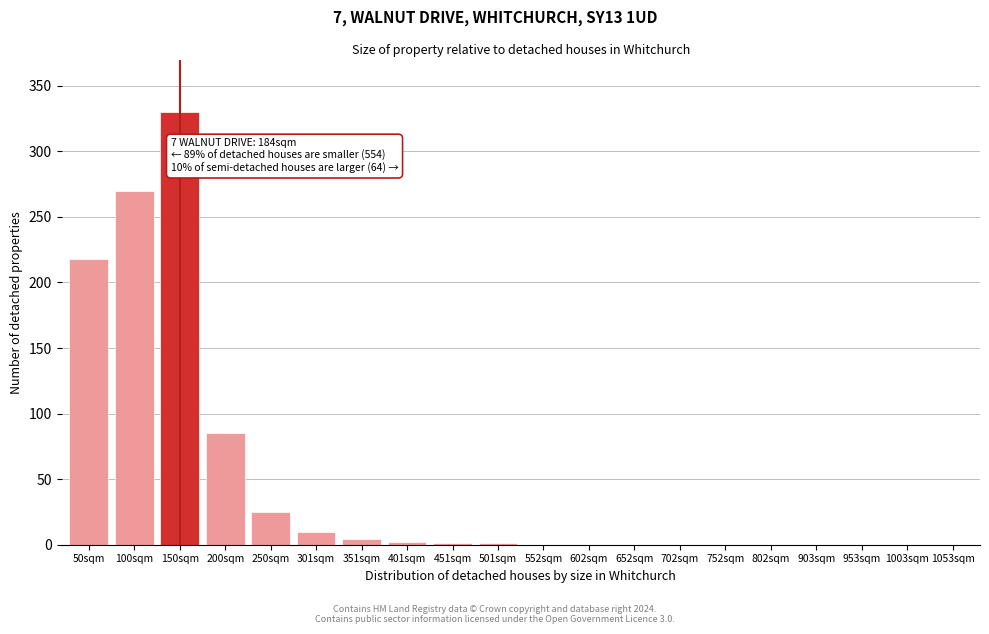

Is it true that the value at 100sqm is 390?

False